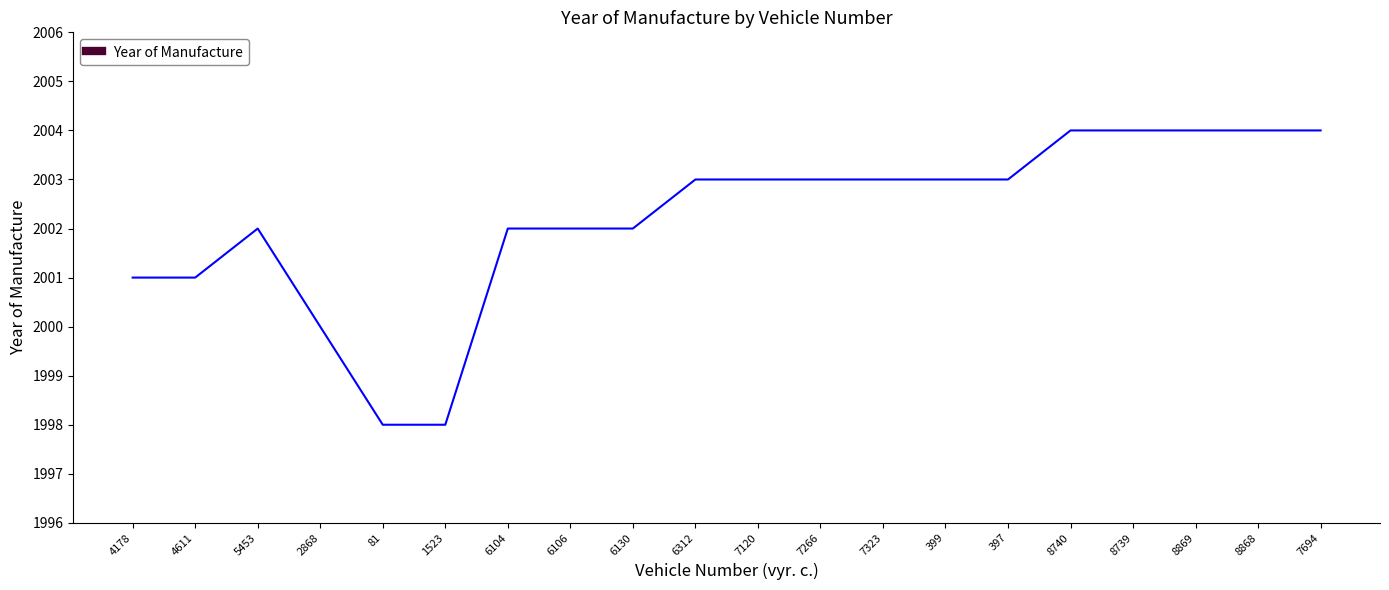

Approximately how many times larger is the value at 2868 compared to 399?

1.0